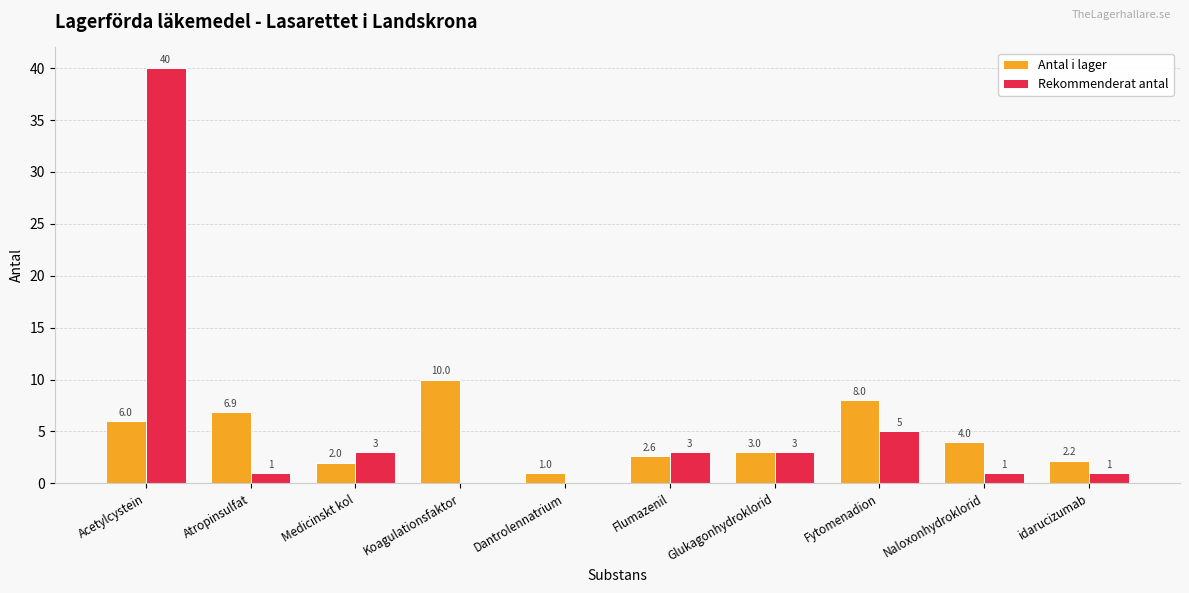

What is the difference between the Antal i lager values at Medicinskt kol and Acetylcystein?

4.0